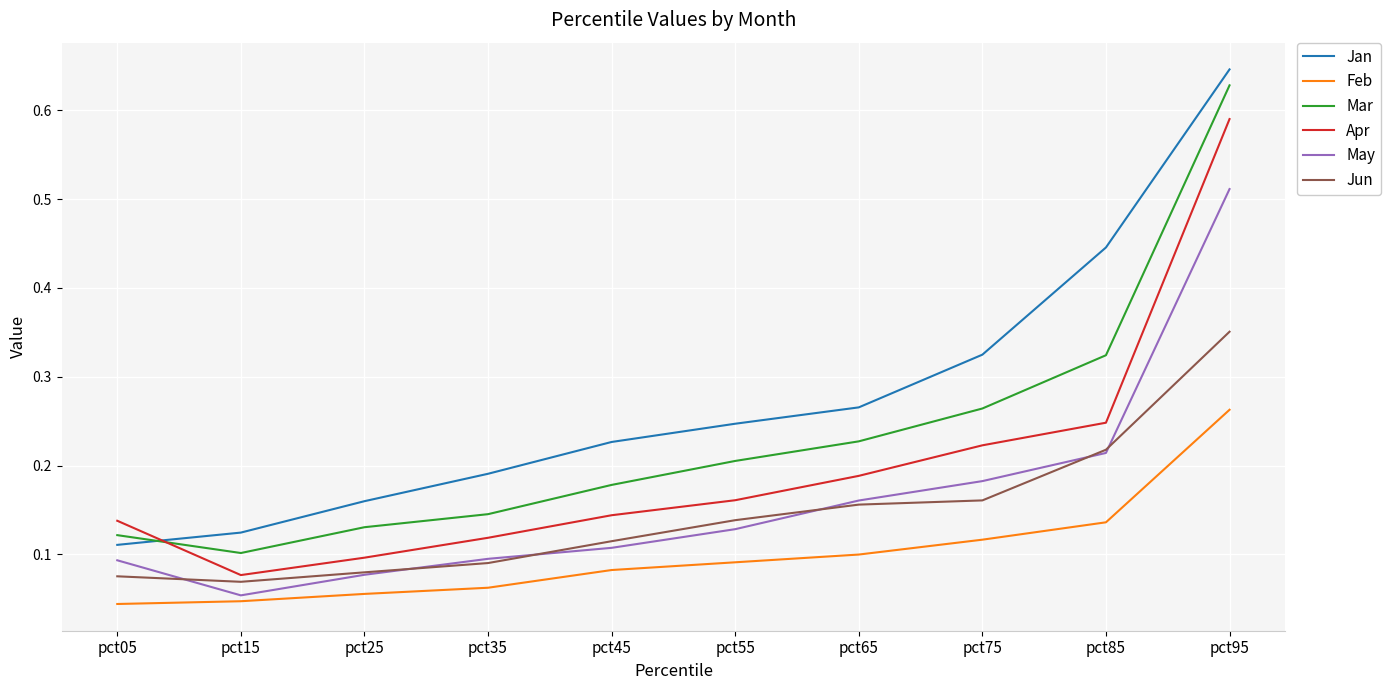

True or false: Apr and May intersect in this chart.

False